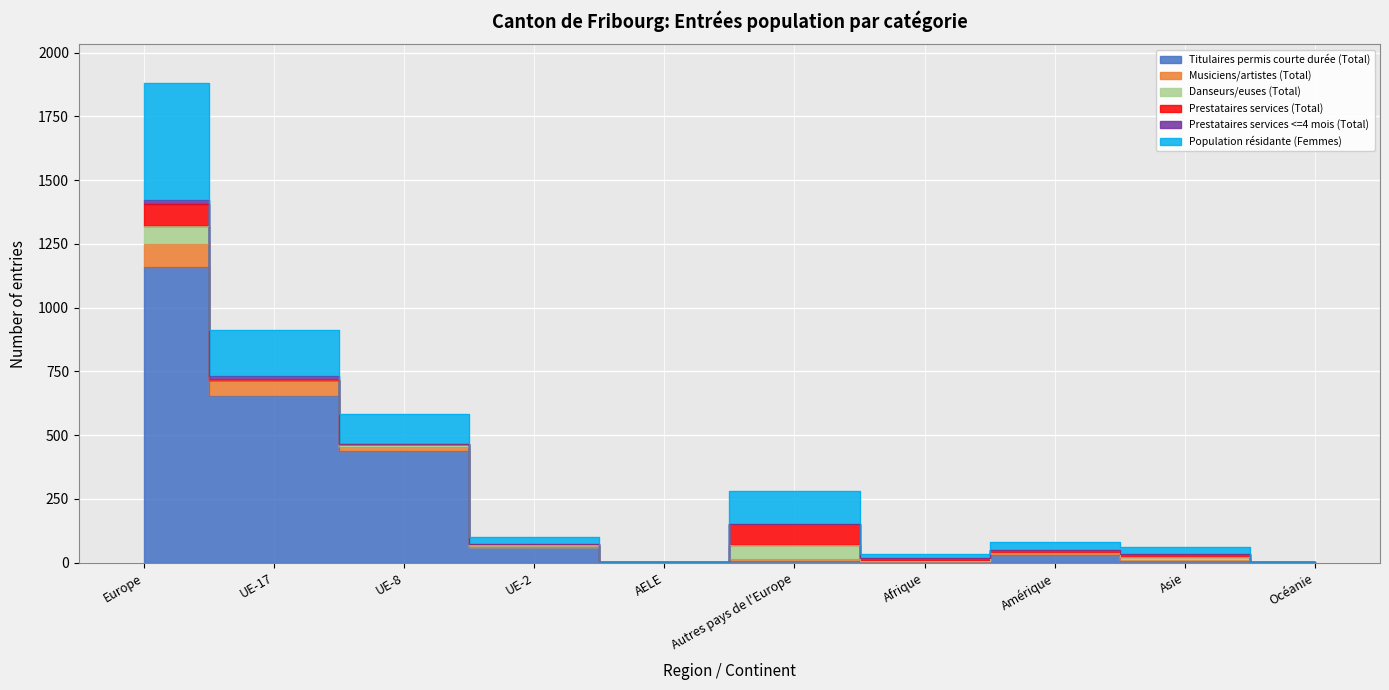

How many intersections are there between Titulaires permis courte durée (Total) and Danseurs/euses (Total)?

4